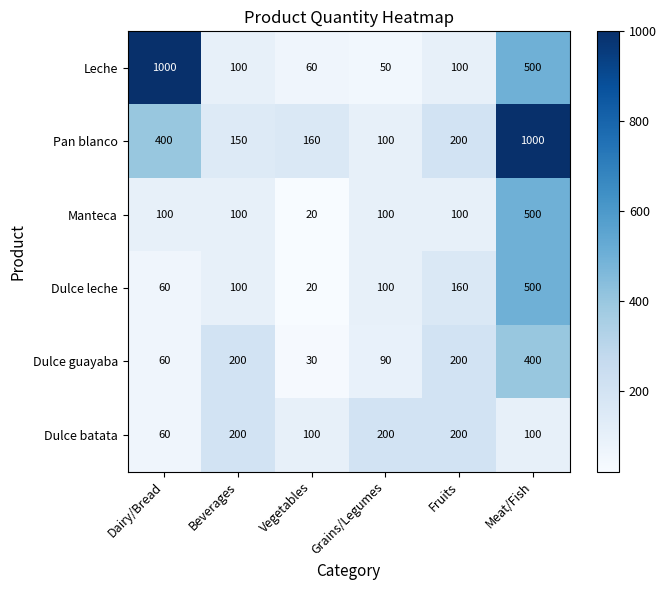

How many distinct data groups are displayed?

6